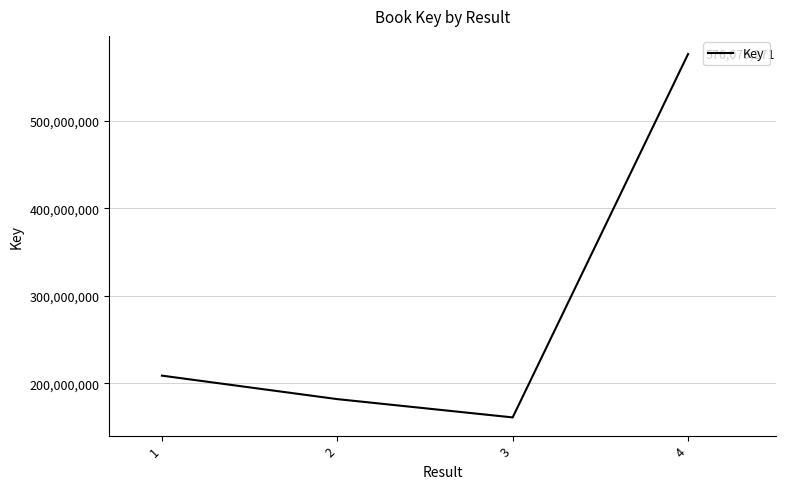

List the labels in order of value, smallest first.

3, 2, 1, 4